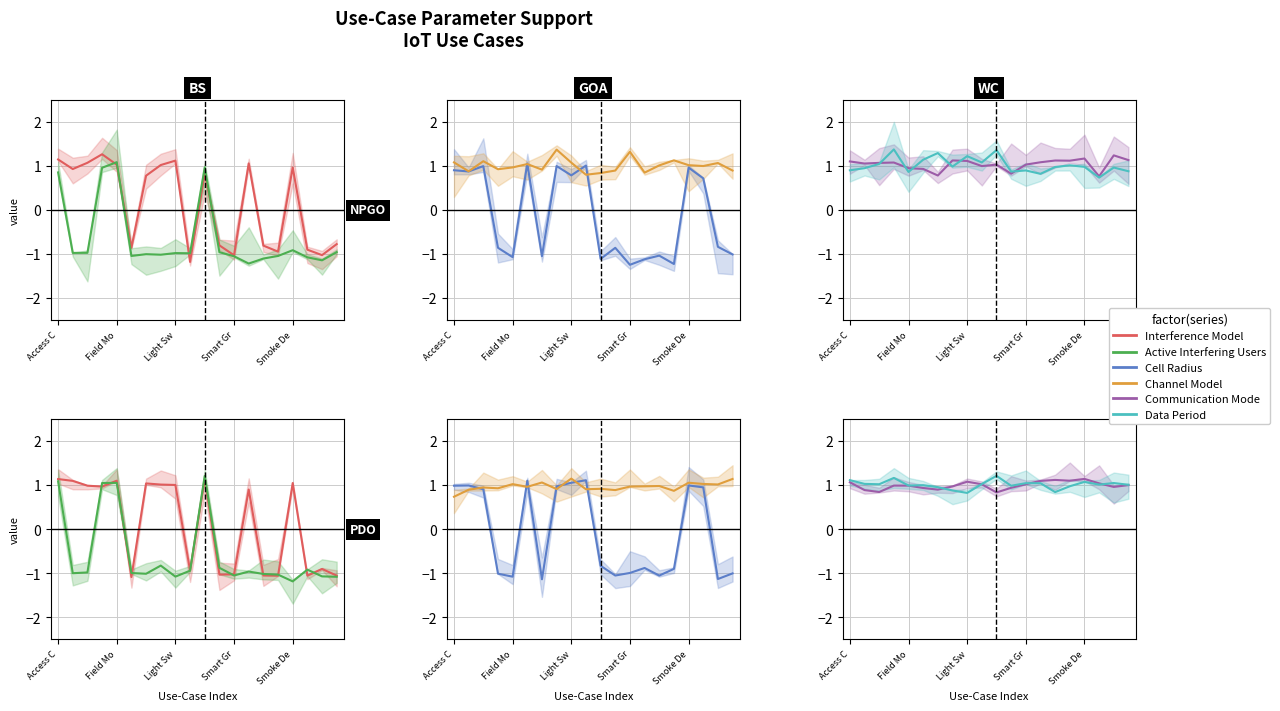

Between 15 and 19, which is larger?

19